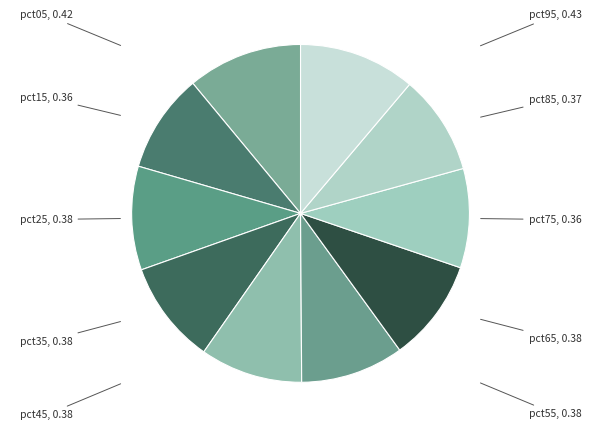

How many slices are in this pie chart?

10